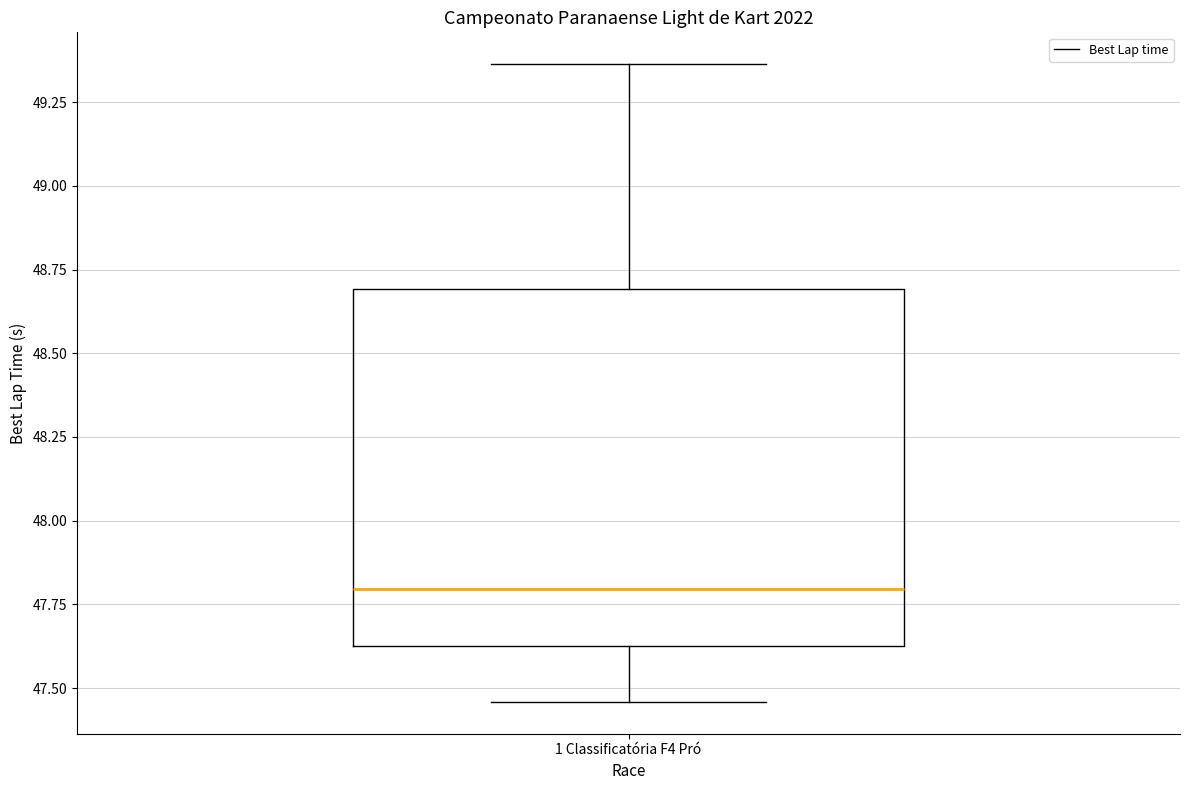

Read this box plot against the y-axis: the position of the median line, the range covered by the box, and the ends of both whiskers. The values are not printed on the chart, so give them approximately, as read against the axis.

median 47.80, box 47.65 to 48.70, whiskers 47.45 to 49.35